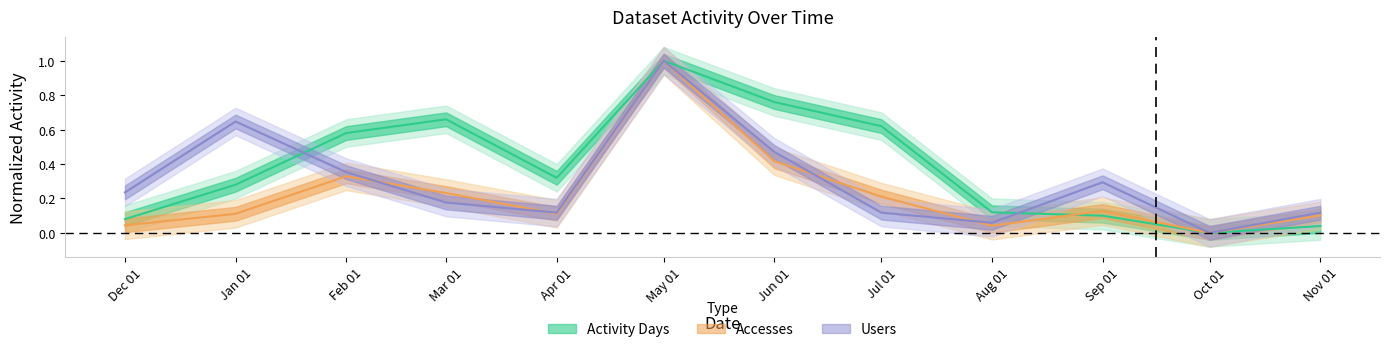

At which category is the sum across all series the highest?

May 01